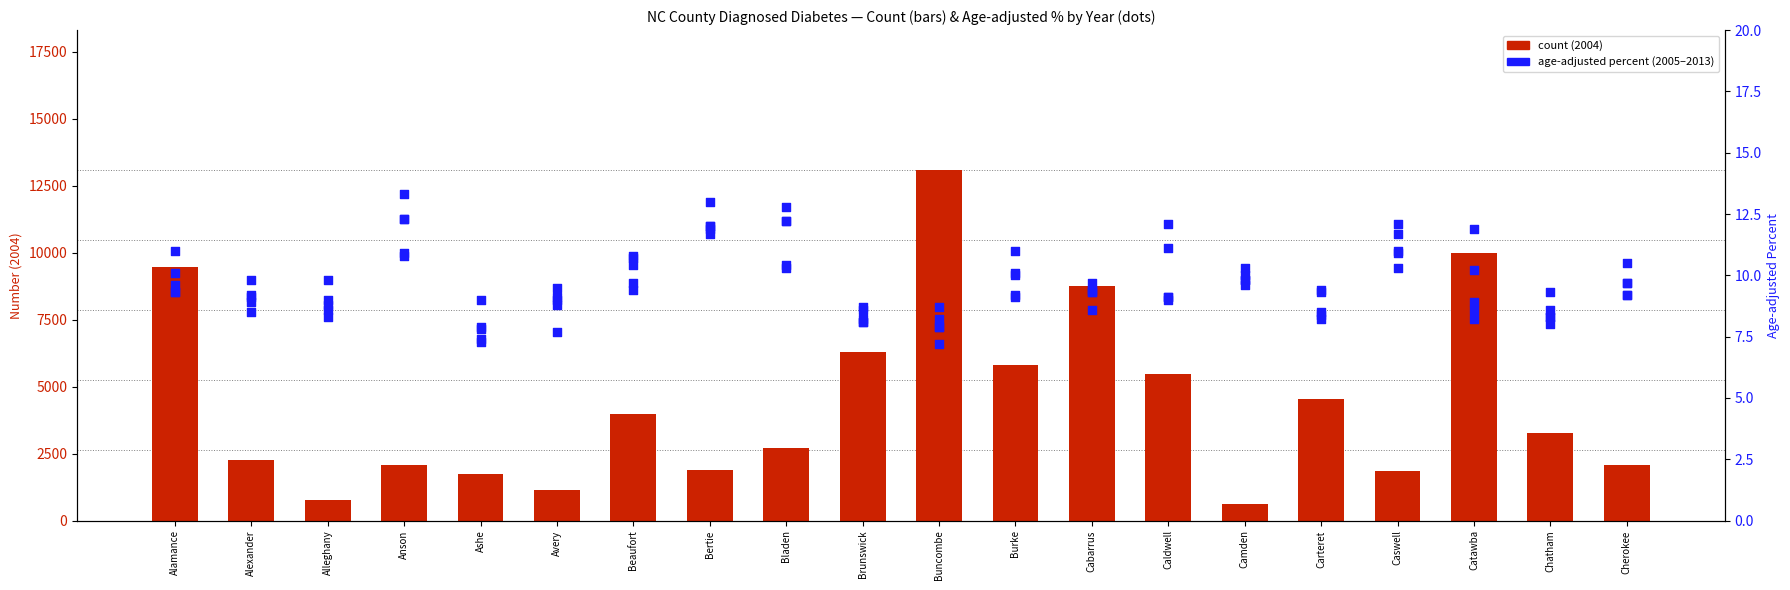

Which series has the largest Y range (max minus min)?

Number 2004